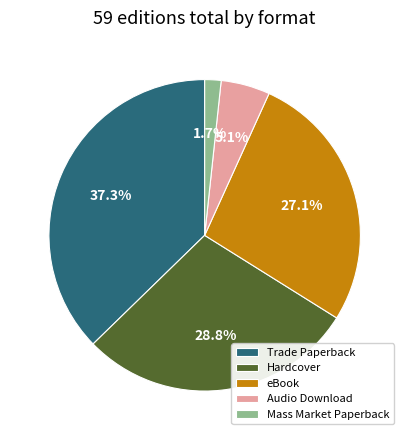

How many segments does this pie chart have?

5